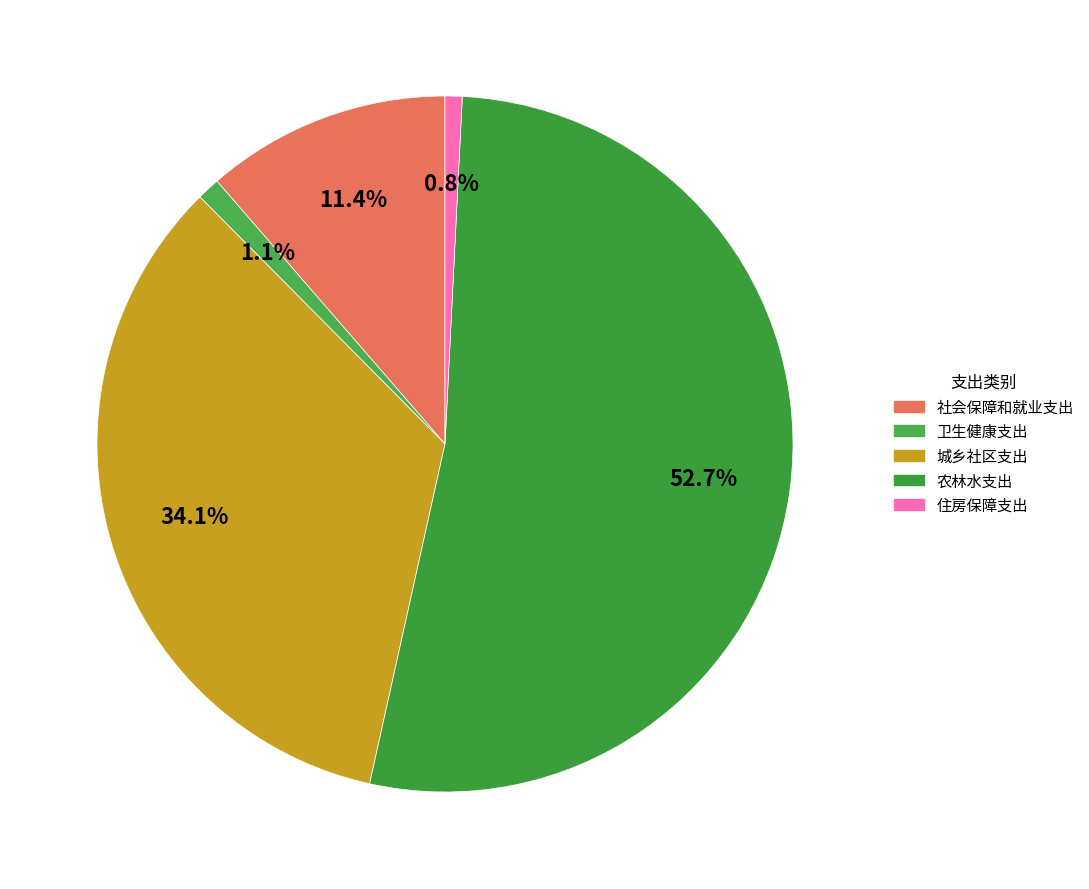

To the nearest percent, what percentage of the pie is 卫生健康支出?

1%